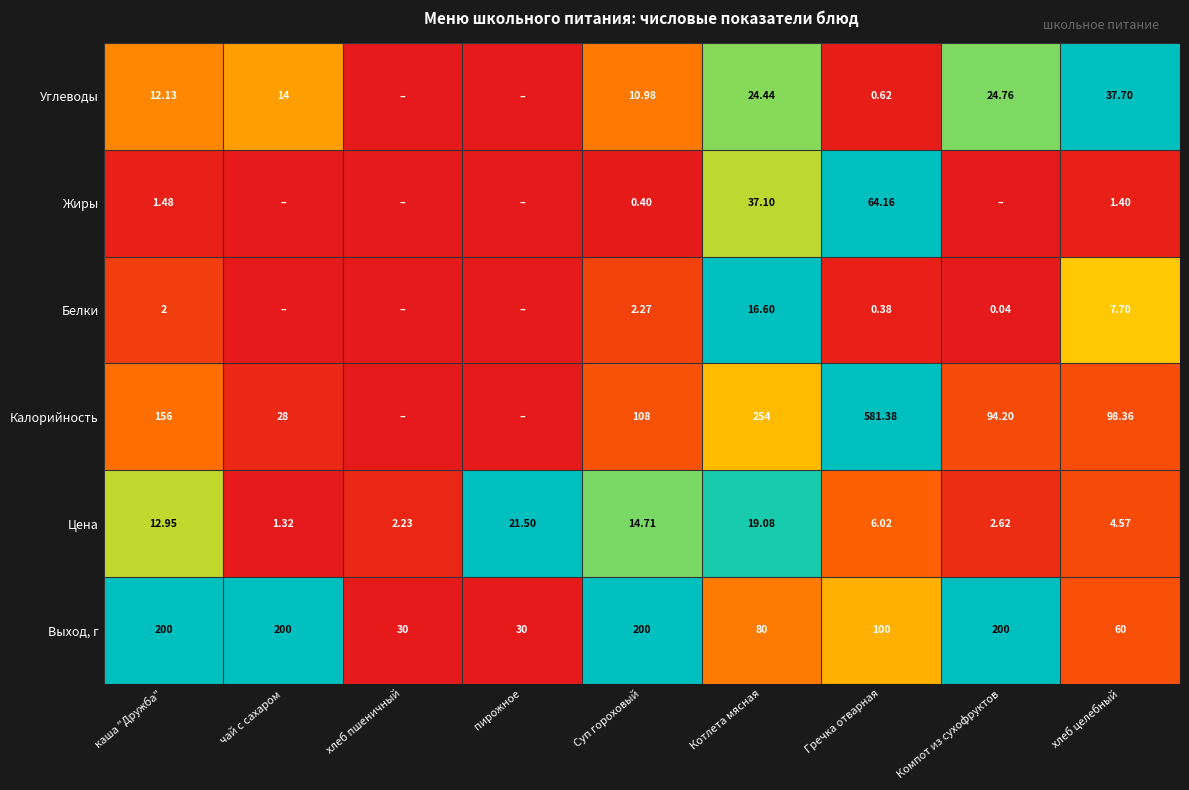

At which label does Выход, г first exceed 100?

каша "Дружба"